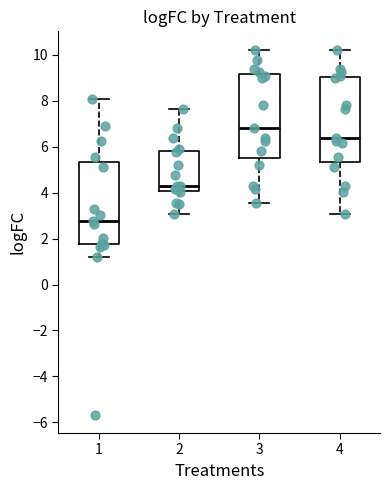

Reading left to right, read every box against the y-axis: the position of its median line, the range the box covers, and the ends of its whiskers. The values are not printed on the chart, so give them approximately, as read against the axis.

1: median 2.8, box 1.8 to 5.4, whiskers 1.2 to 8.0
2: median 4.4, box 4.0 to 5.8, whiskers 3.0 to 7.6
3: median 6.8, box 5.6 to 9.2, whiskers 3.6 to 10.2
4: median 6.4, box 5.4 to 9.0, whiskers 3.0 to 10.2